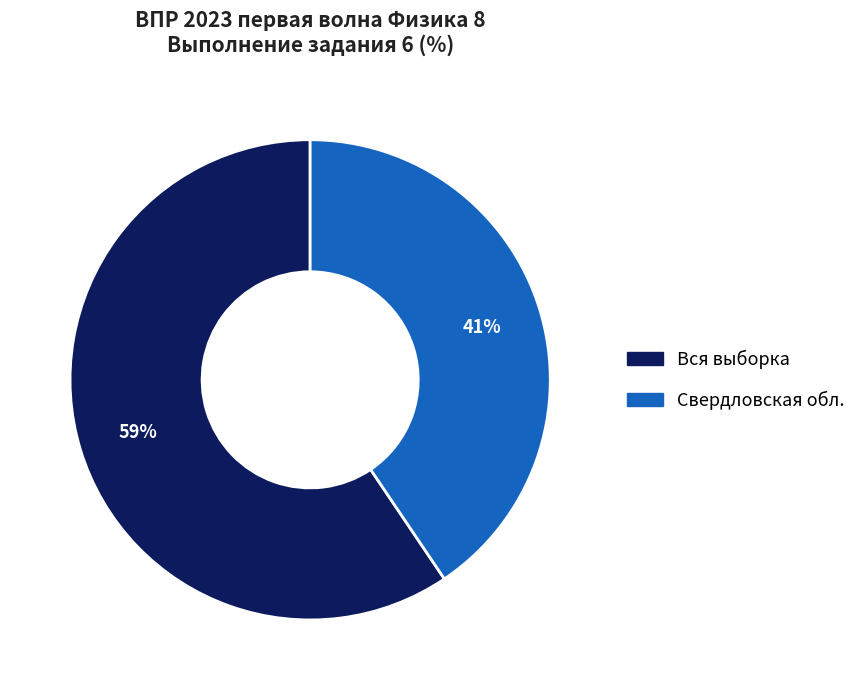

Does any single category account for the majority?

Yes